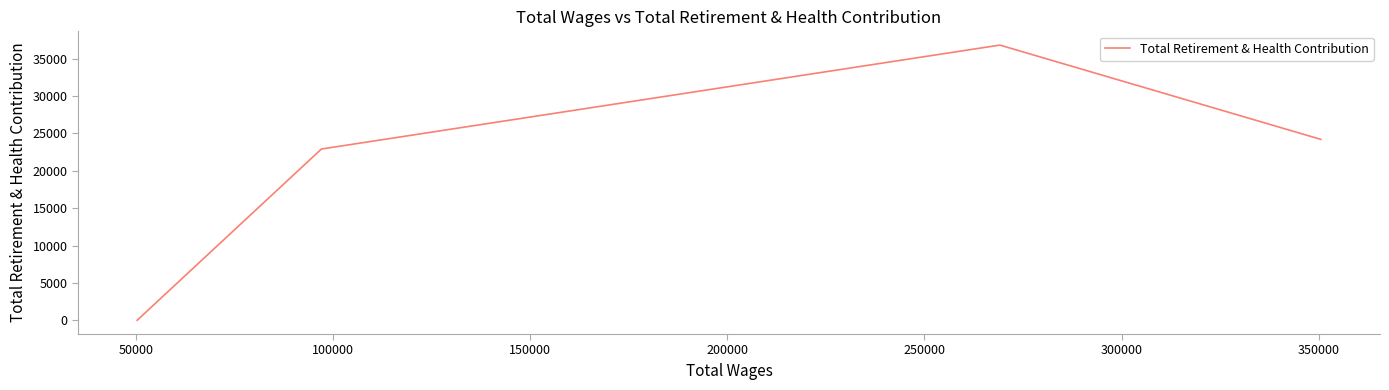

True or false: there are more than 1 points higher than both neighbors.

False